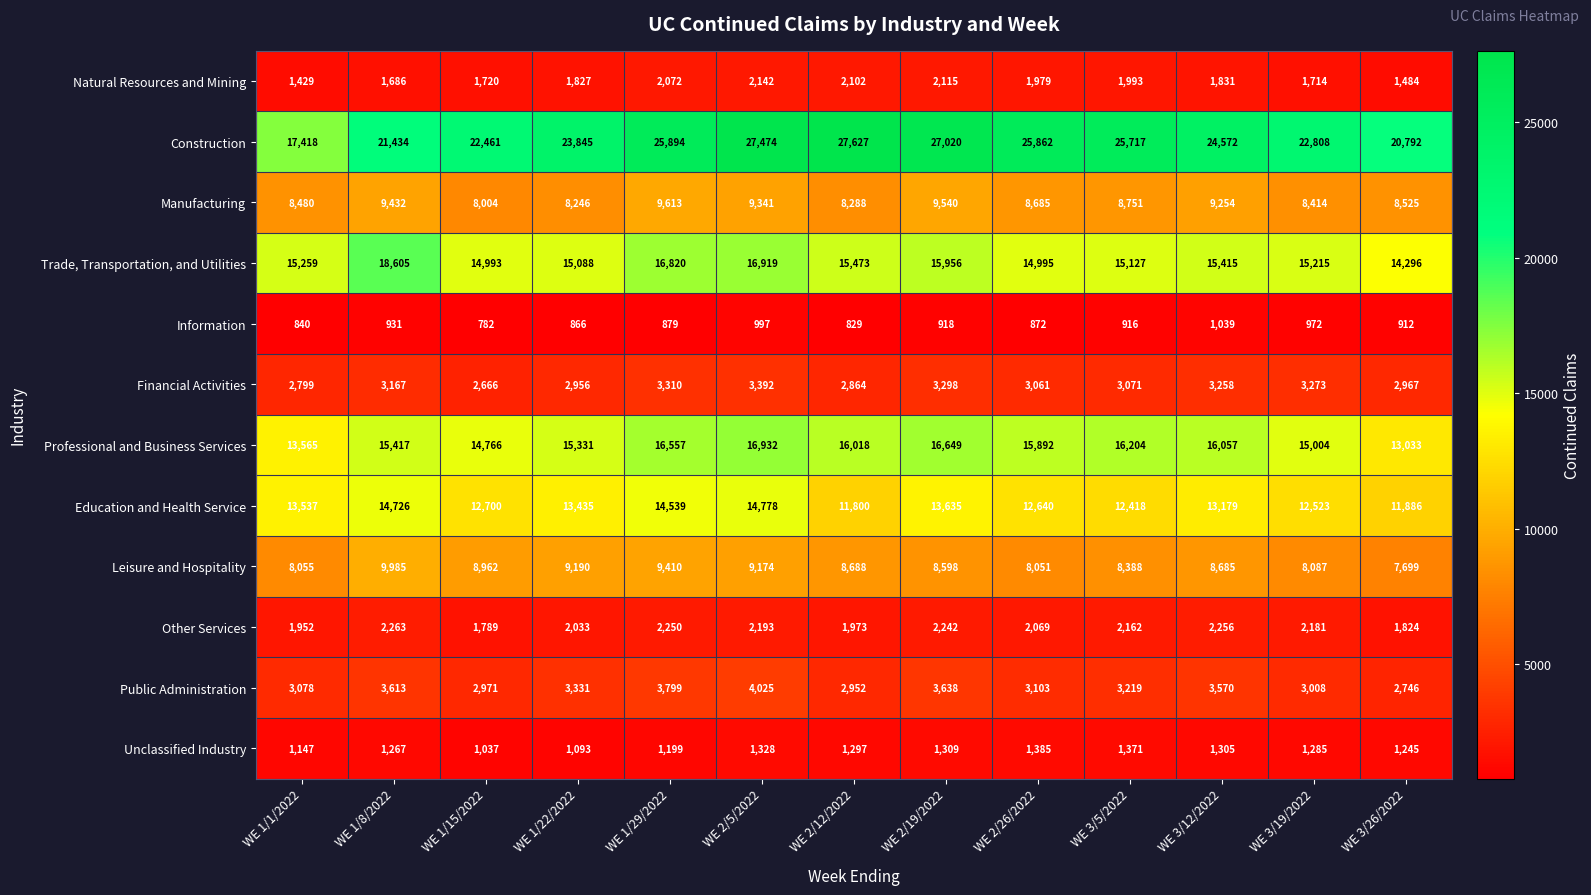

True or false: Unclassified Industry has a value of 543 at WE 1/29/2022.

False